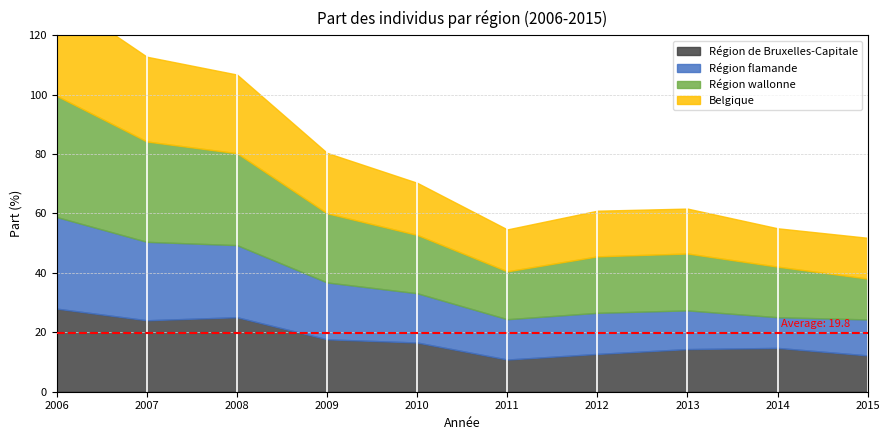

Reading left to right, transcribe all the data shown in this chart.

Région de Bruxelles-Capitale: 28.0	24.1	25.1	17.6	16.6	10.8	12.7	14.3	14.8	12.2
Région flamande: 30.8	26.4	24.3	19.1	16.6	13.6	13.8	13.0	10.3	12.1
Région wallonne: 40.8	33.8	30.9	23.3	19.6	16.1	19.0	19.1	17.0	13.7
Belgique: 33.7	28.5	26.5	20.3	17.6	14.1	15.4	15.1	12.9	13.7